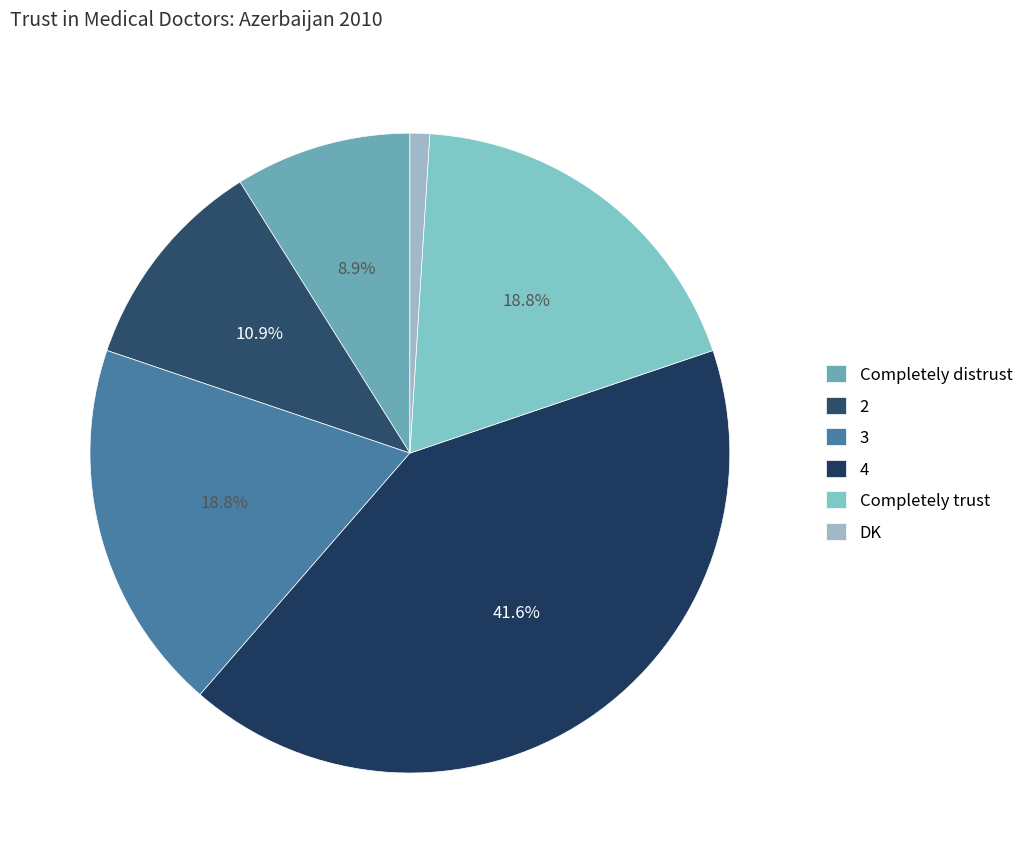

Is it true that 2 is 11% of the pie?

True